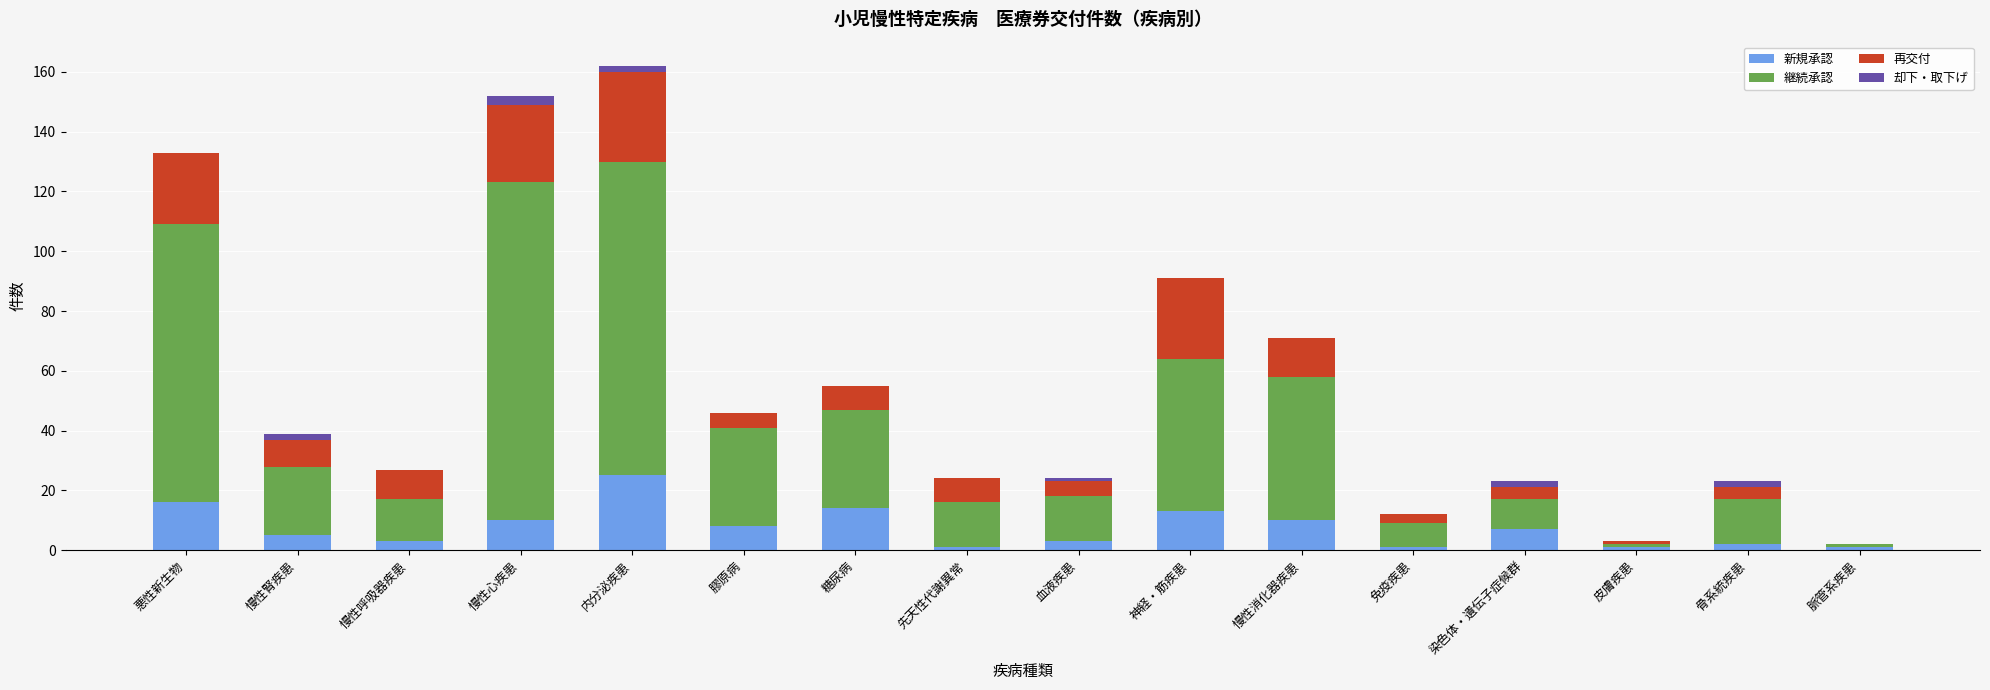

Which category has the highest value in the 新規承認 series?

内分泌疾患